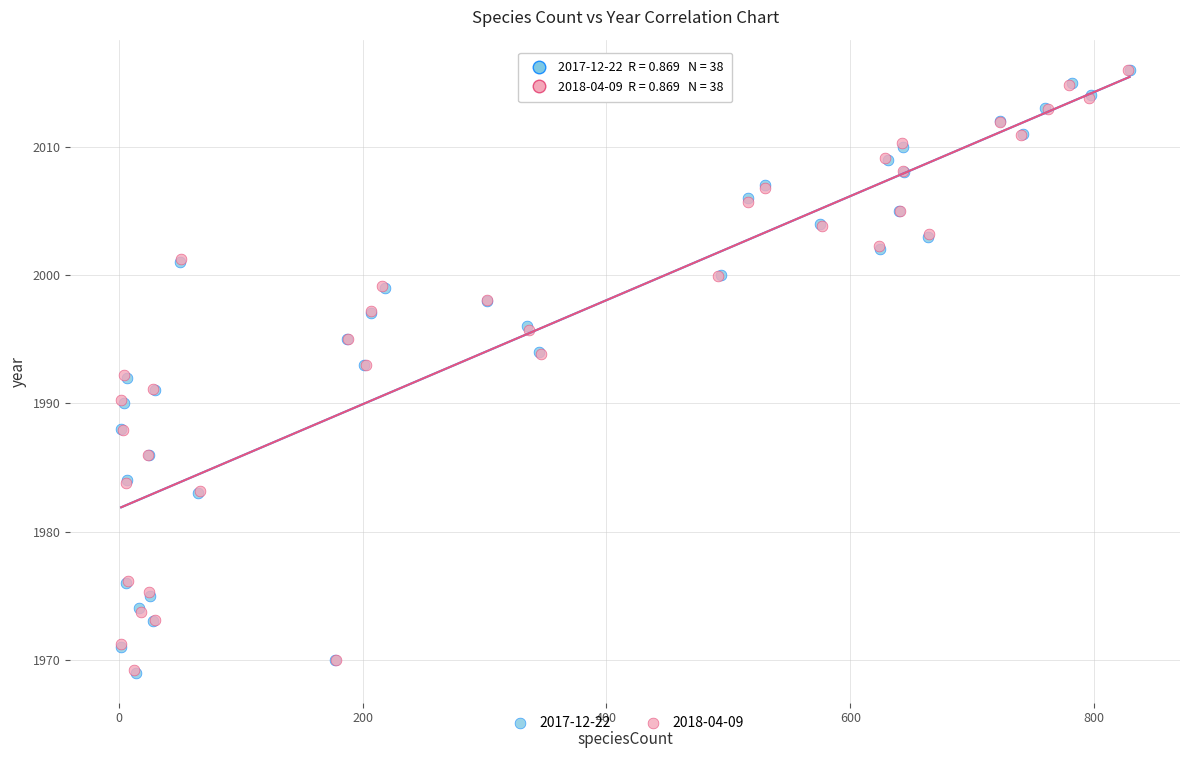

Which series has the widest spread of Y values?

2017-12-22